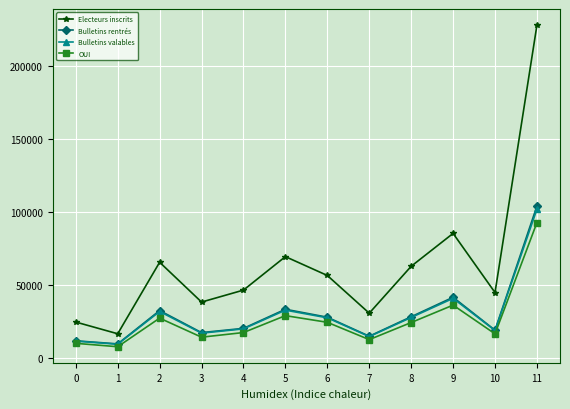

At how many categories does at least one series exceed 19409?

11